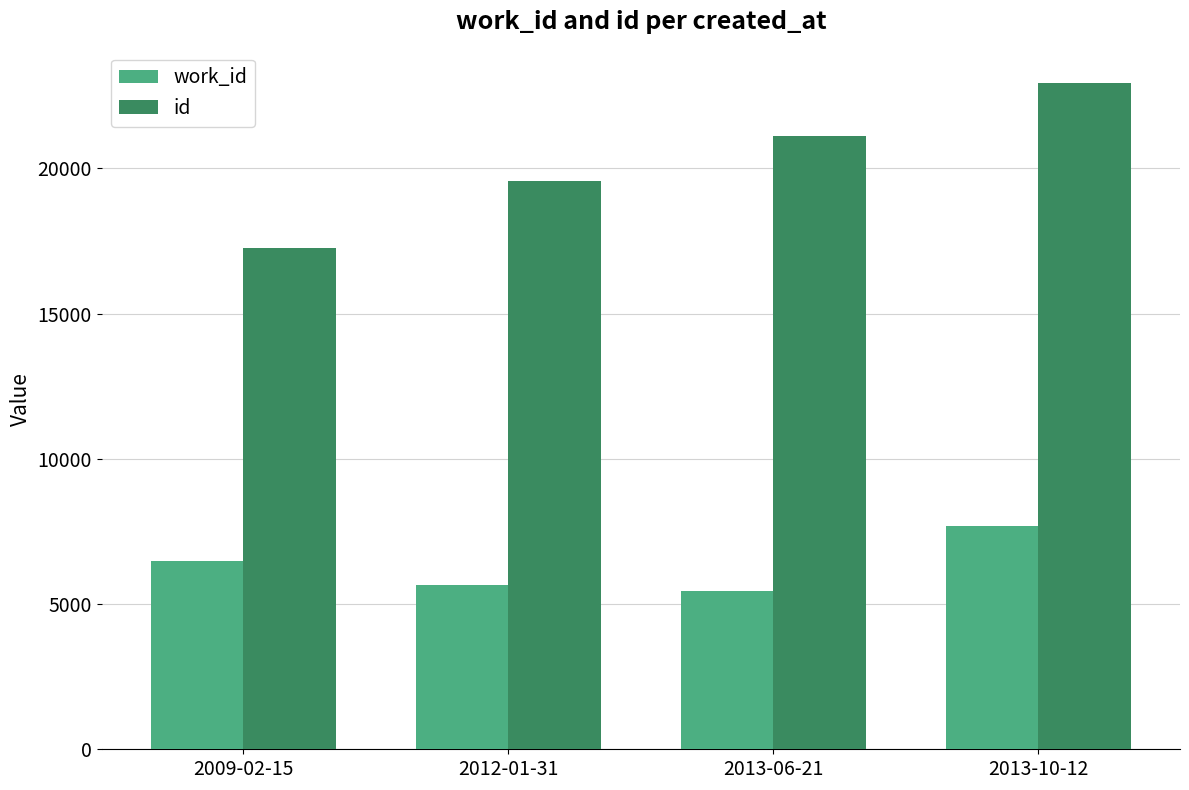

How many data points in id are less than 21120?

2